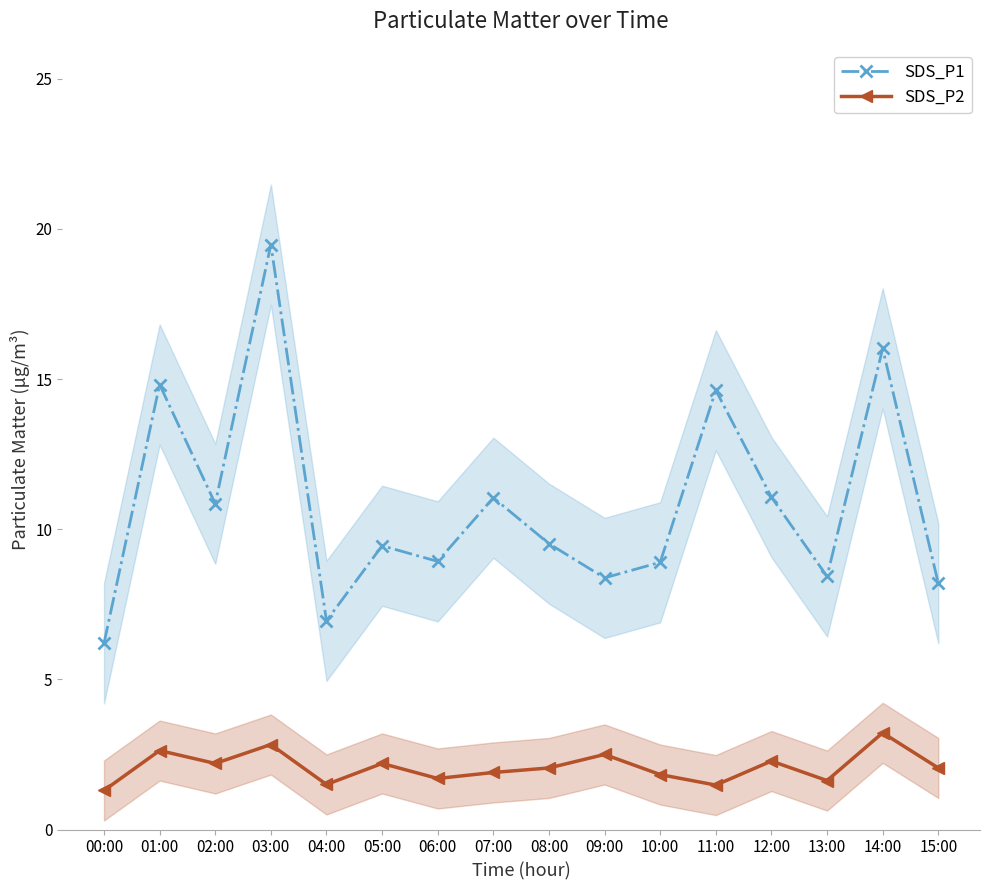

True or false: SDS_P1 and SDS_P2 cross at least once.

False